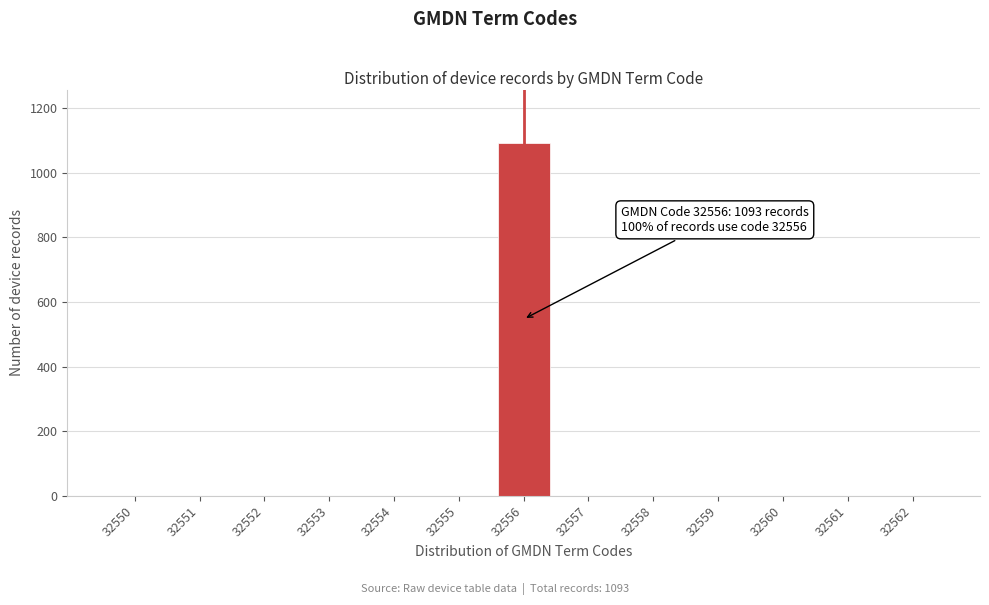

Reading right to left, transcribe all the data shown in this chart.

32562=0	32561=0	32560=0	32559=0	32558=0	32557=0	32556=1093	32555=0	32554=0	32553=0	32552=0	32551=0	32550=0